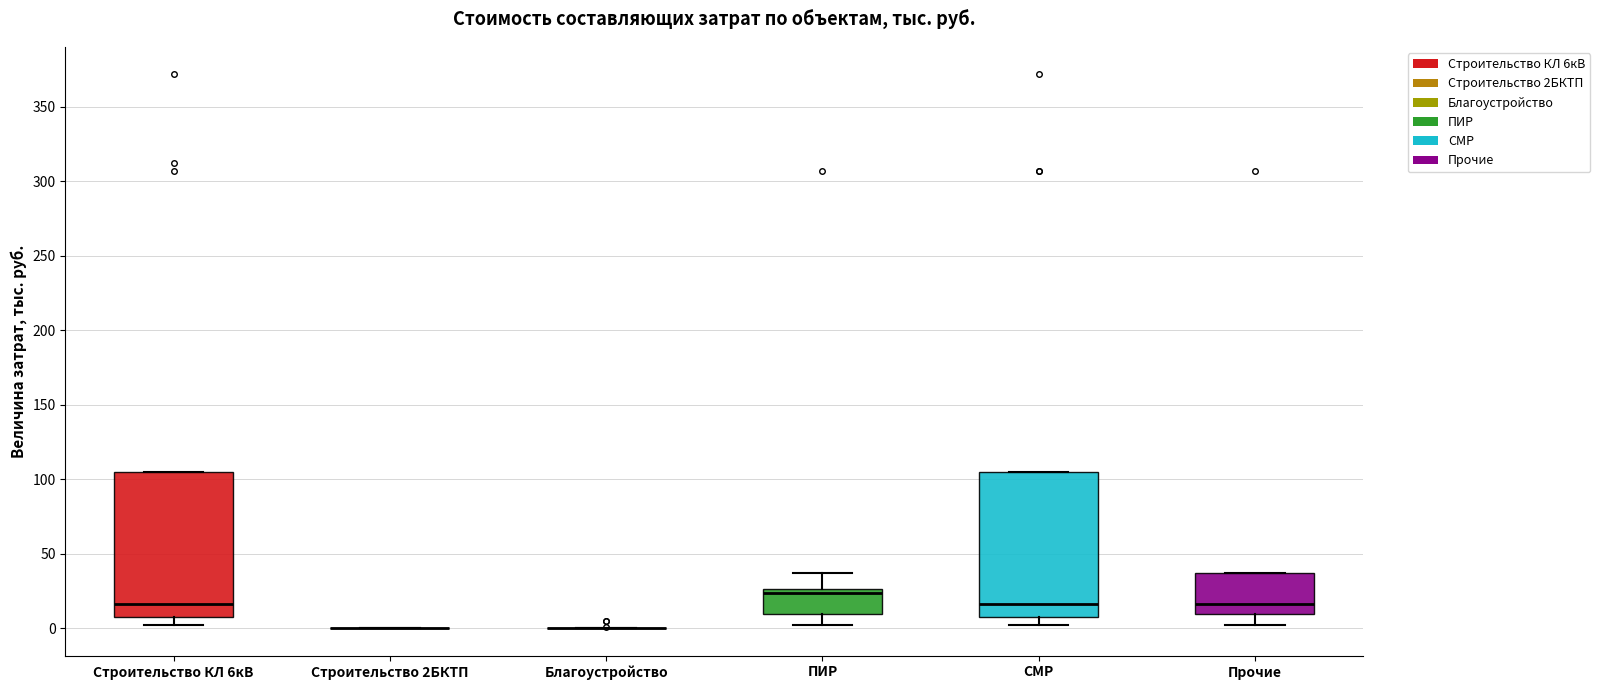

Reading left to right, transcribe this box plot: for each box, give where its median line is, the range the box spans, and where its two whiskers end, as read against the y-axis. The values are not printed on the chart, so give them approximately, as read against the axis.

Строительство КЛ 6кВ: median 15, box 5 to 105, whiskers 0 to 105
Строительство 2БКТП: box collapsed to a line at 0, whiskers 0 to 0
Благоустройство: box collapsed to a line at 0, whiskers 0 to 0
ПИР: median 25 (just below the box's upper edge), box 10 to 25, whiskers 0 to 35
СМР: median 15, box 5 to 105, whiskers 0 to 105
Прочие: median 15, box 10 to 35, whiskers 0 to 35